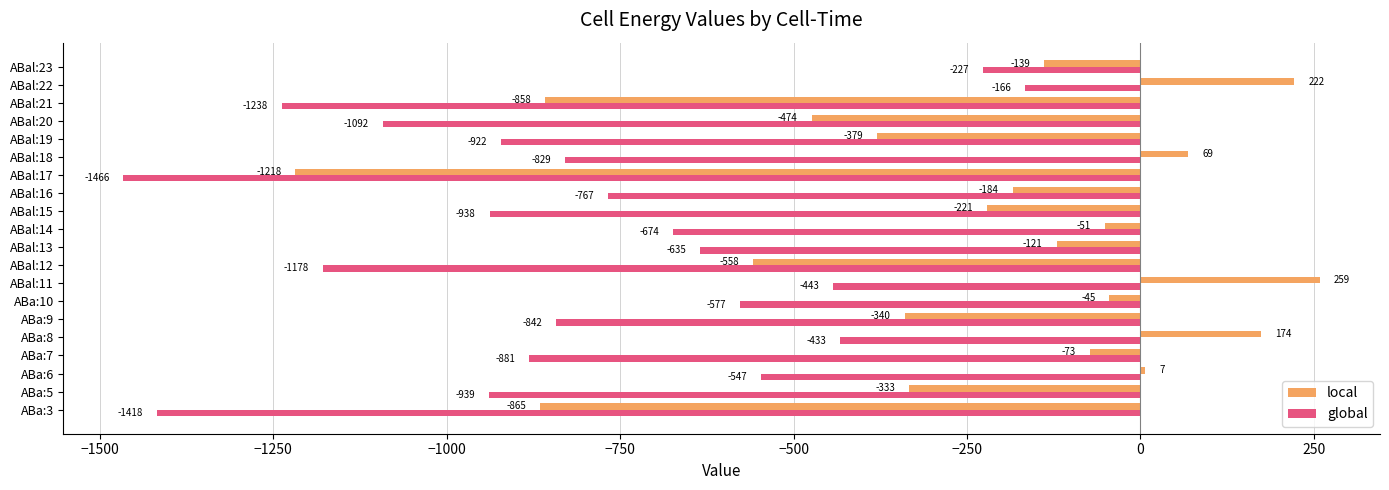

How many values in the global series exceed -829?

9